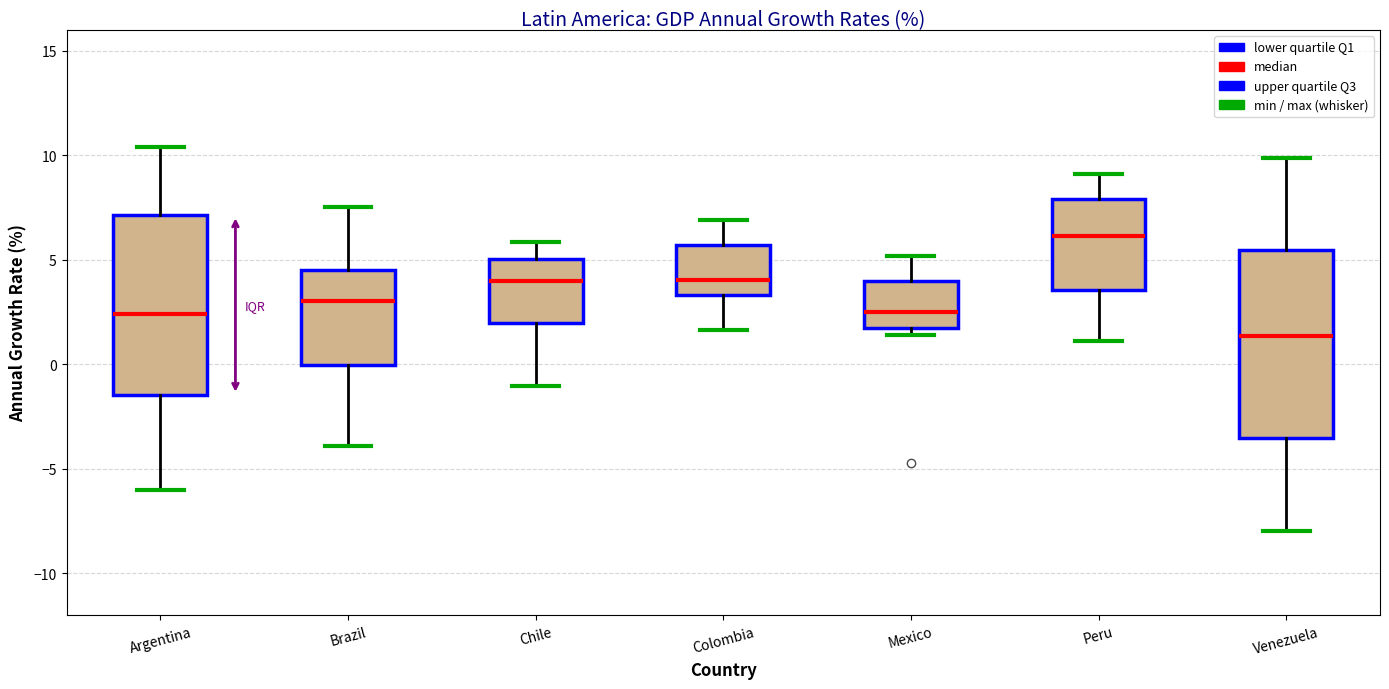

Where is the lower edge of the box for Peru on the y-axis? The values are not printed on the chart, so give them approximately, as read against the axis.

3.5